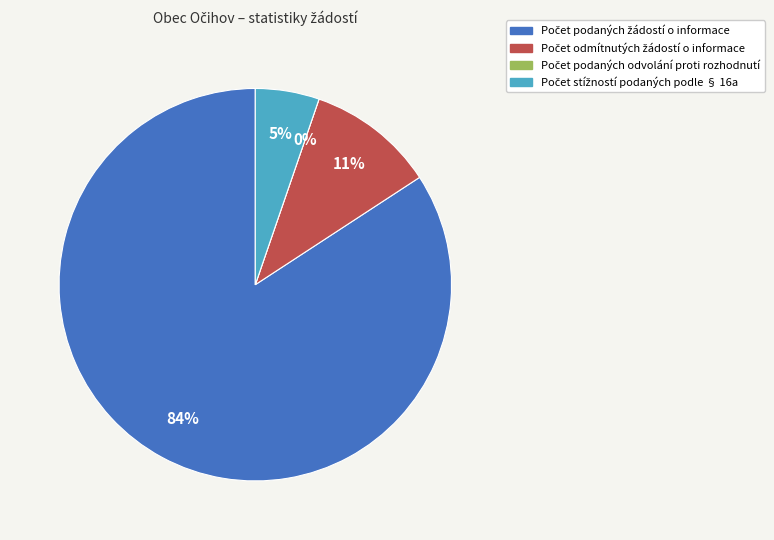

How many slices are in this pie chart?

4